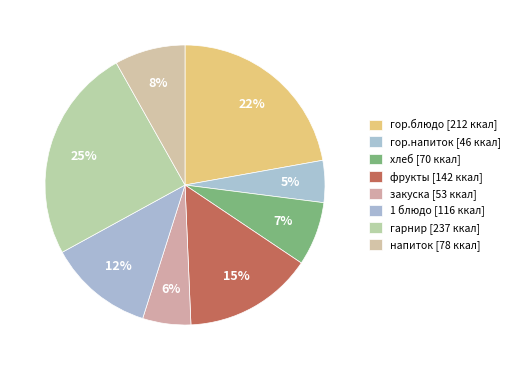

What portion of the pie excludes гор.блюдо?

77.8%